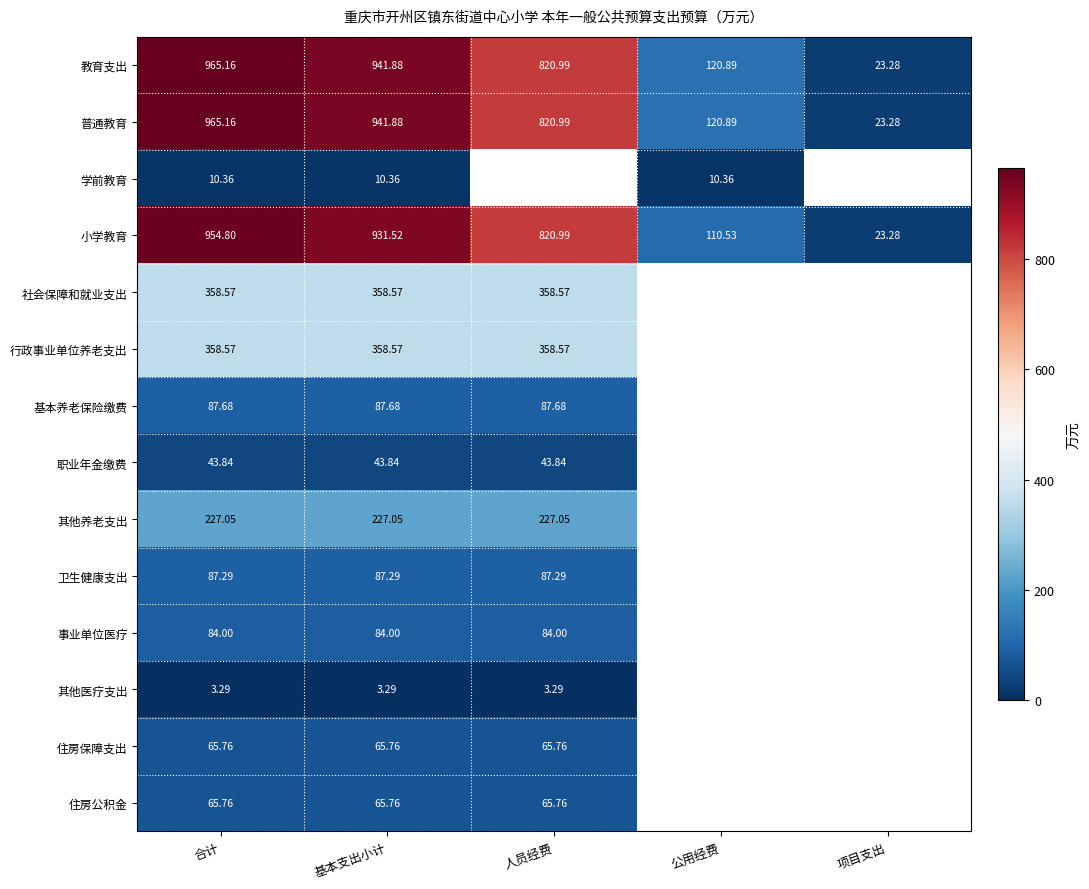

What is the spread (max minus min) of values at 公用经费?

110.5